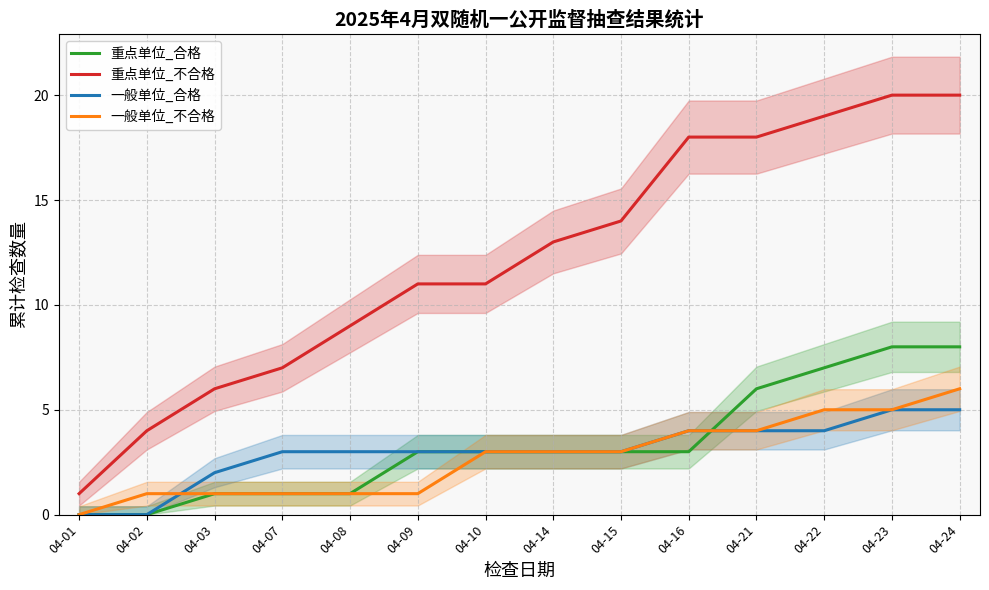

True or false: 一般单位_不合格 and 重点单位_不合格 intersect in this chart.

False